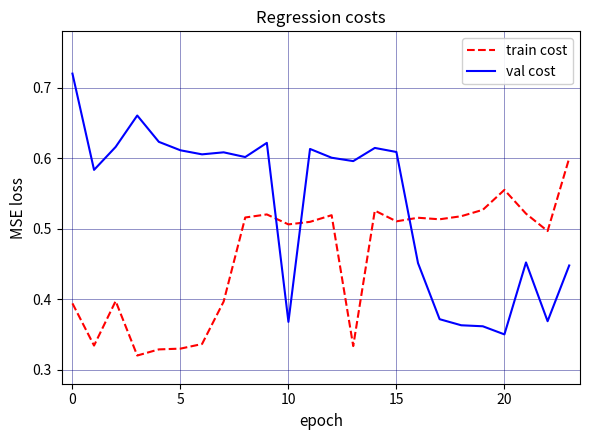

True or false: train cost and val cost intersect in this chart.

True